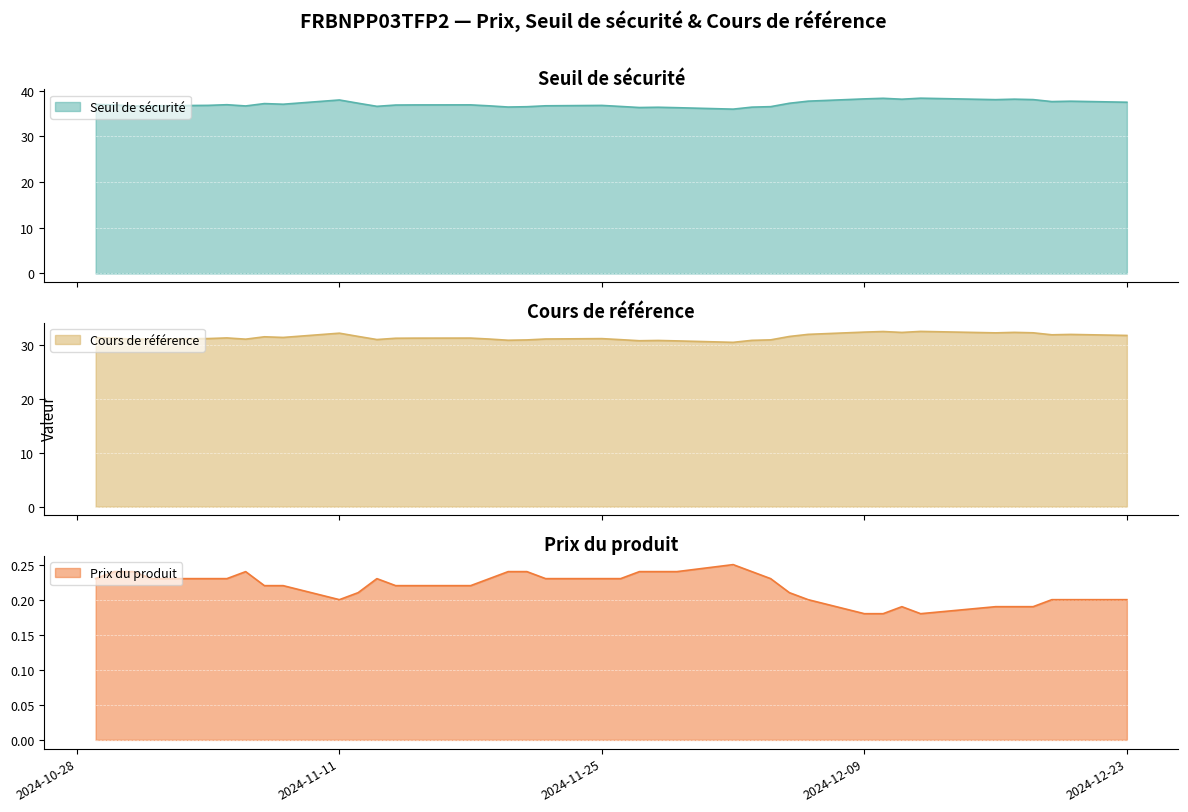

In Cours de référence, how many points are higher than both neighbors (excluding endpoints)?

10